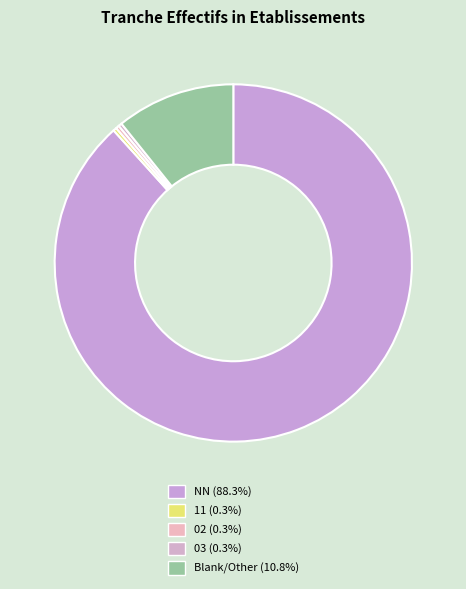

How many segments does this pie chart have?

5